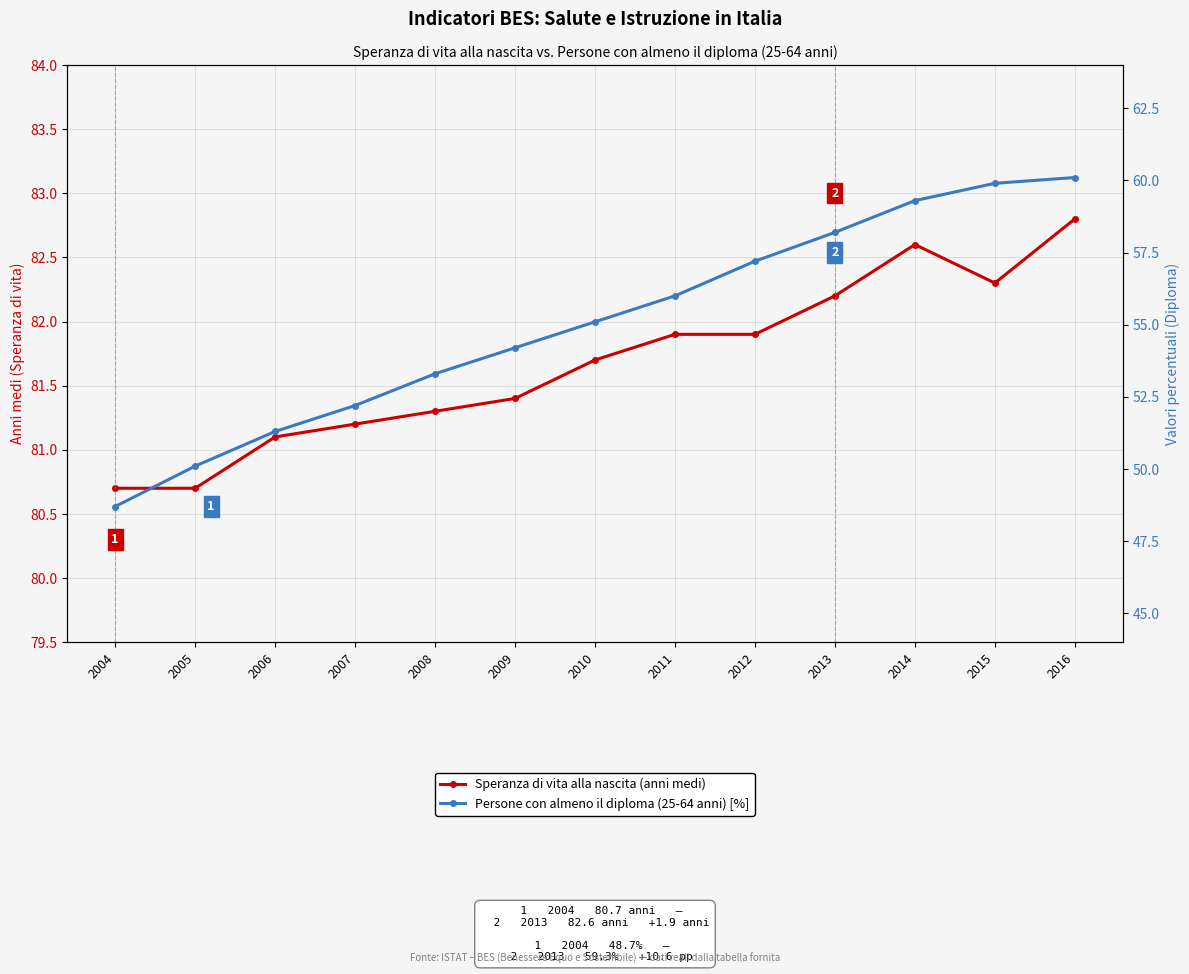

Count the number of data series in this chart.

2